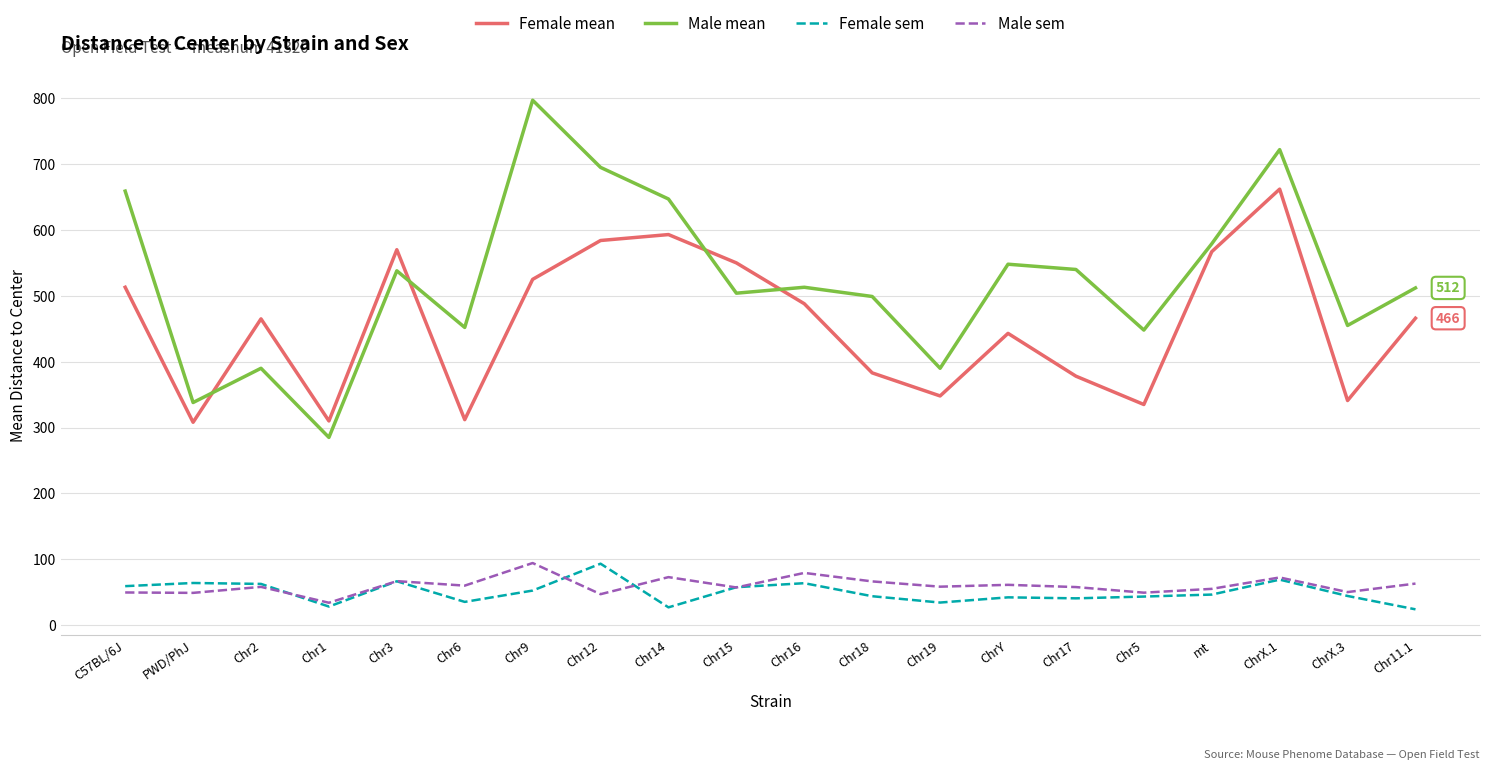

What is the difference between the highest and lowest values at Chr11.1?

488.0